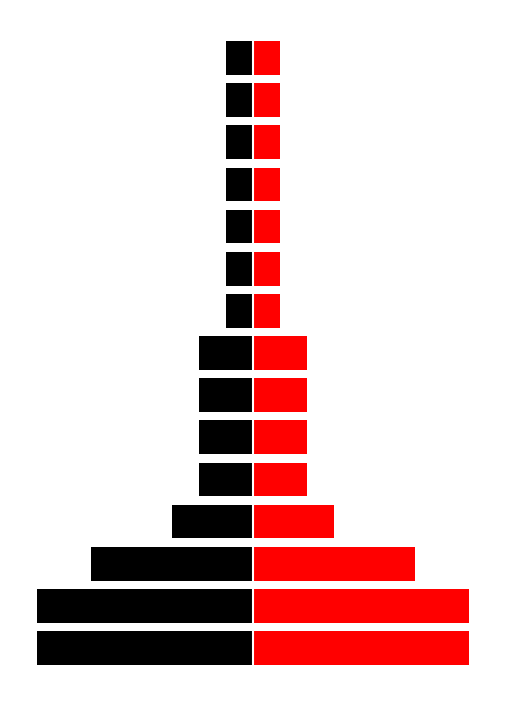

Reading left to right, extract all data points from this chart.

Left: -8	-8	-6	-3	-2	-2	-2	-2	-1	-1	-1	-1	-1	-1	-1
Num. obs.: 8	8	6	3	2	2	2	2	1	1	1	1	1	1	1